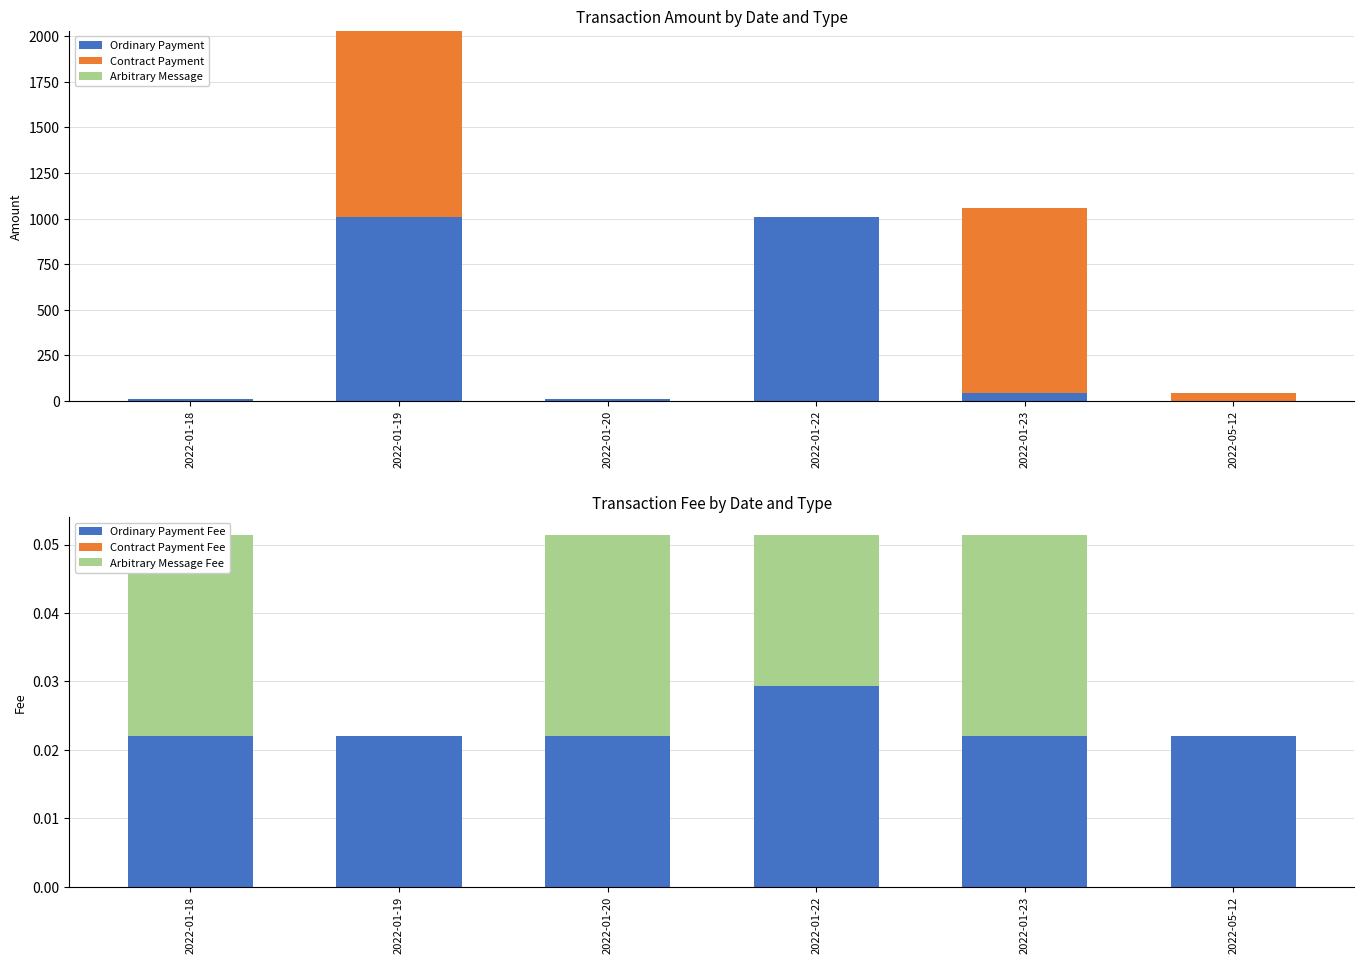

Reading left to right, extract all data points from this chart.

Ordinary Payment: 2022-01-18=10.1	2022-01-19=1010.0	2022-01-20=10.1	2022-01-22=1010.2	2022-01-23=40.1	2022-05-12=0.2
Contract Payment: 2022-01-18=0.0	2022-01-19=1020.1	2022-01-20=0.0	2022-01-22=0.0	2022-01-23=1020.1	2022-05-12=40.0
Arbitrary Message: 2022-01-18=0.0	2022-01-19=0.0	2022-01-20=0.0	2022-01-22=0.0	2022-01-23=0.0	2022-05-12=0.0
Ordinary Payment Fee: 2022-01-18=0.0	2022-01-19=0.0	2022-01-20=0.0	2022-01-22=0.0	2022-01-23=0.0	2022-05-12=0.0
Contract Payment Fee: 2022-01-18=0.0	2022-01-19=0.0	2022-01-20=0.0	2022-01-22=0.0	2022-01-23=0.0	2022-05-12=0.0
Arbitrary Message Fee: 2022-01-18=0.0	2022-01-19=0.0	2022-01-20=0.0	2022-01-22=0.0	2022-01-23=0.0	2022-05-12=0.0